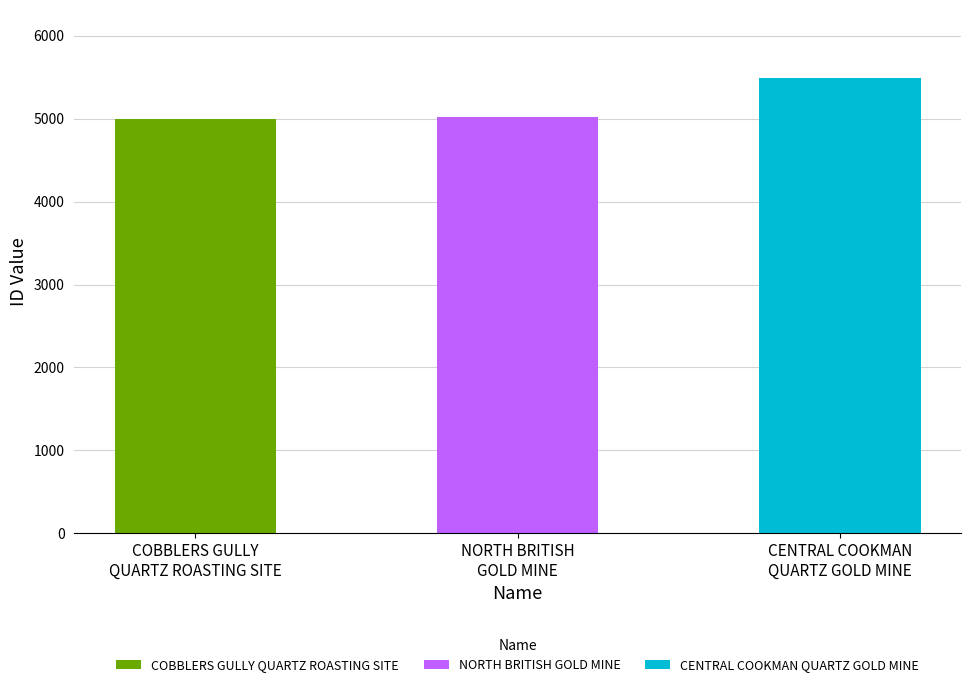

True or false: the data shows 8580 at COBBLERS GULLY QUARTZ ROASTING SITE.

False